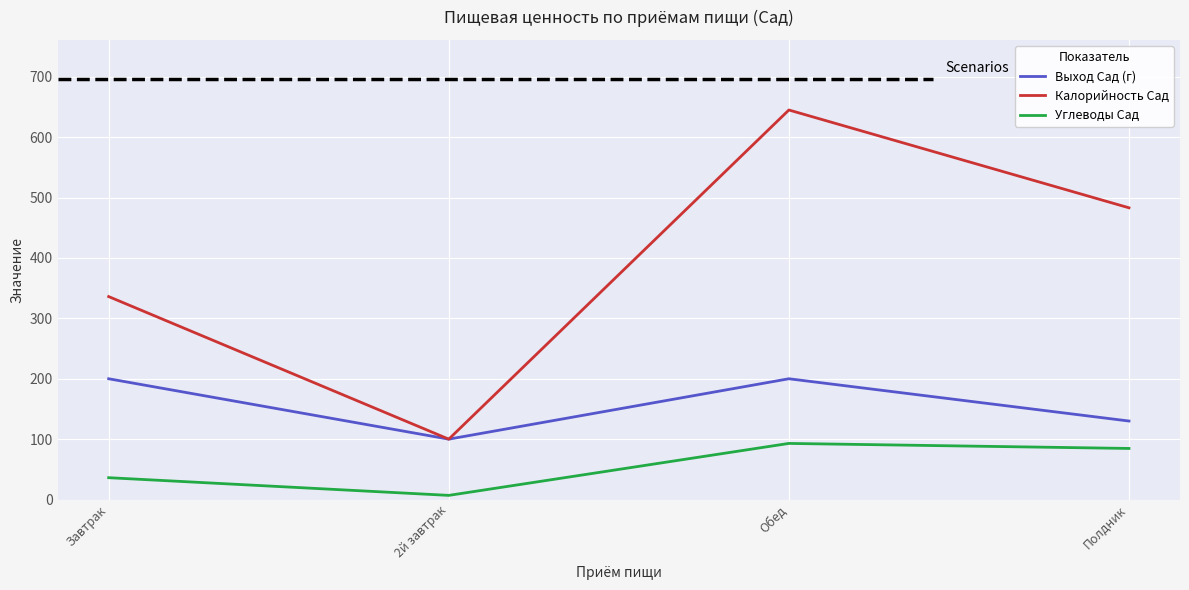

True or false: Выход Сад (г) has more than 2 interior local peaks.

False